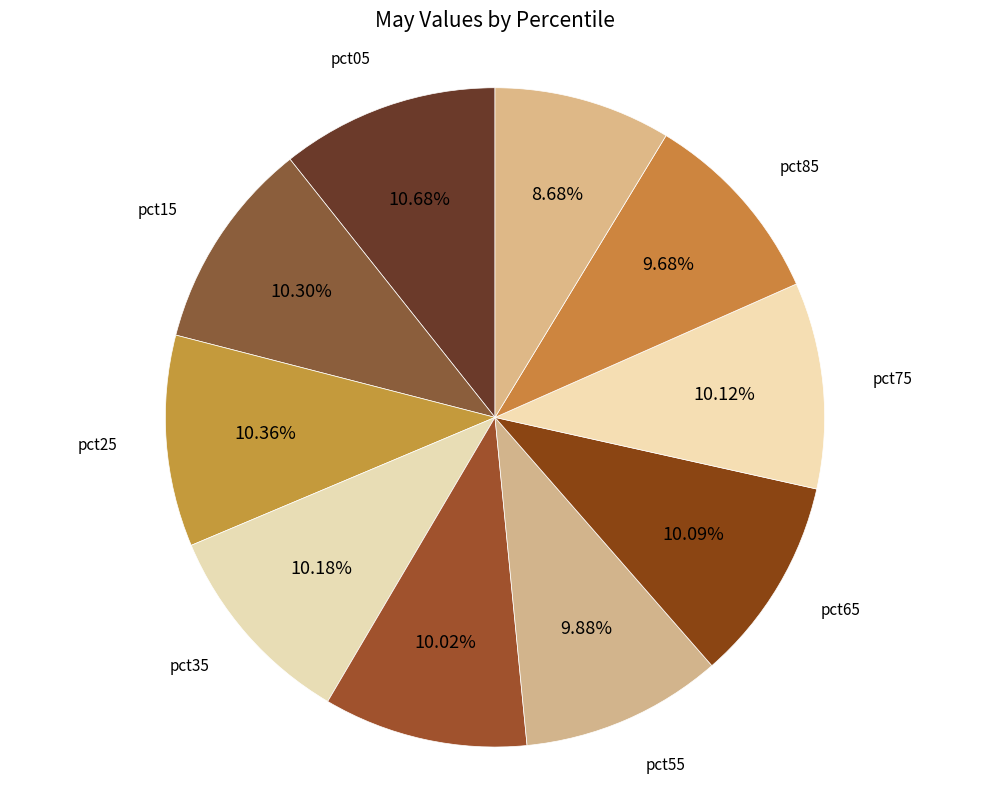

Combined, what portion of the pie is pct65 and pct45?

20.1%